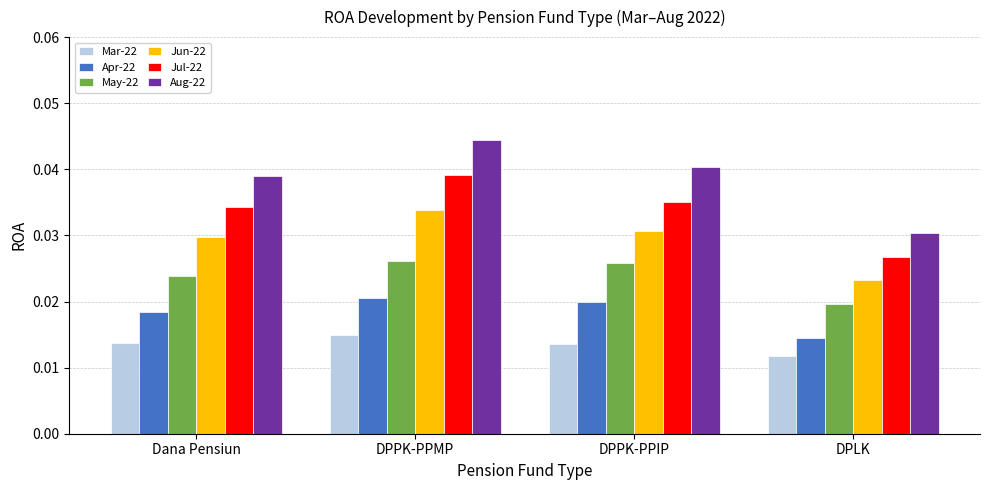

Is it true that Jun-22 equals 0.1 at DPPK-PPMP?

False